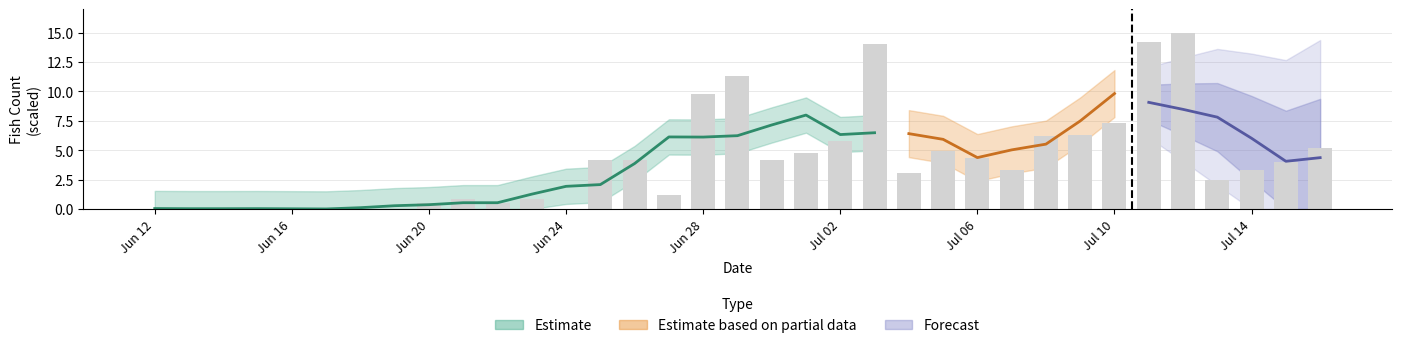

What is the value of the 35th bar from the left?

5.2